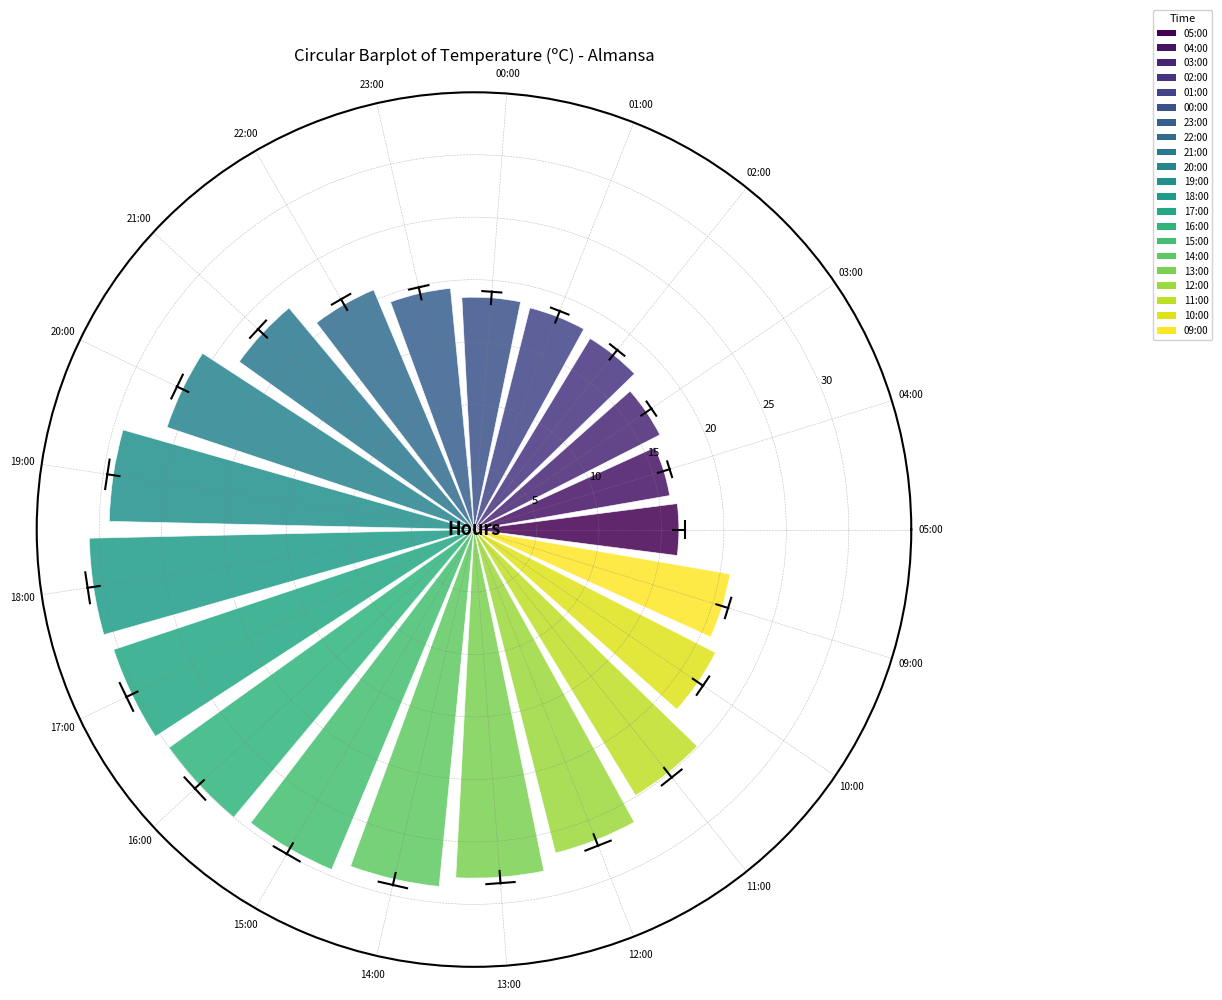

Reading right to left, extract all data points from this chart.

20.8	21.7	24.9	26.7	27.9	28.7	29.5	30.0	30.4	30.8	29.2	25.9	23.1	20.8	19.4	18.6	18.3	17.9	16.7	15.9	16.4